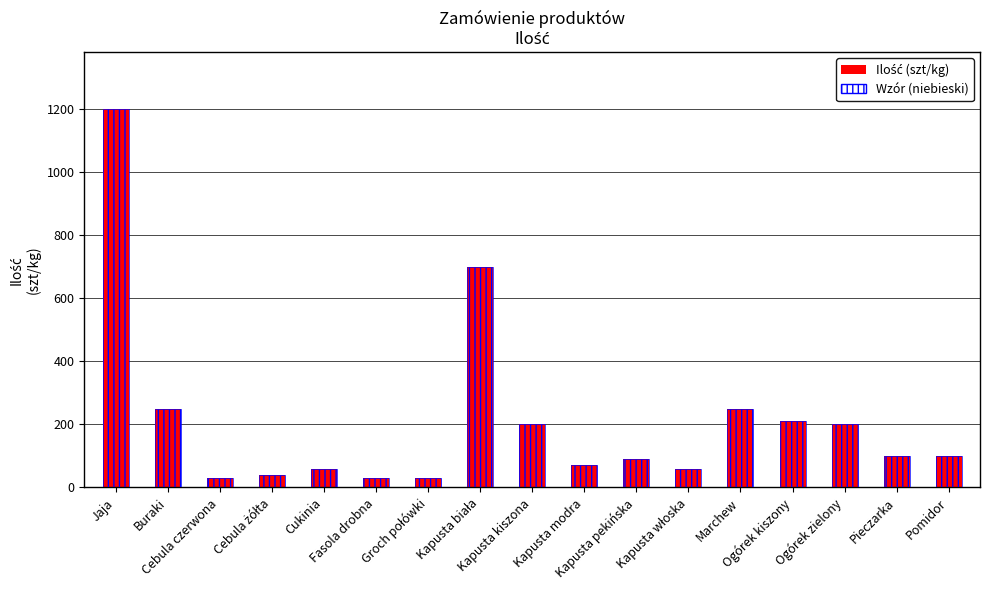

Reading left to right, extract all data points from this chart.

1200	250	30	40	60	30	30	700	200	70	90	60	250	210	200	100	100